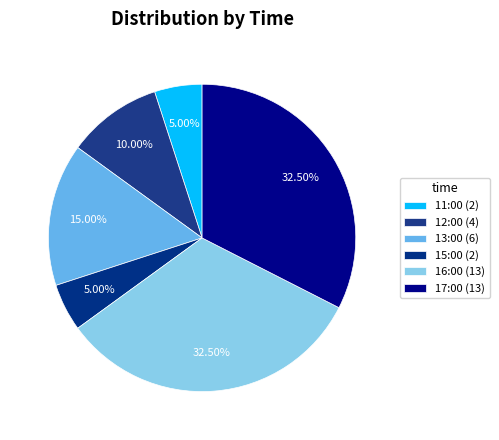

Is it true that 11:00 is 19% of the pie?

False